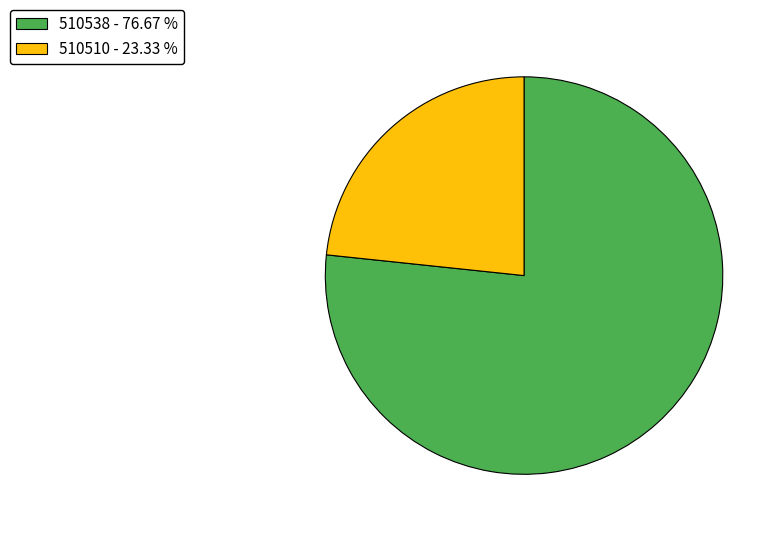

What is the largest slice in the pie chart?

510538